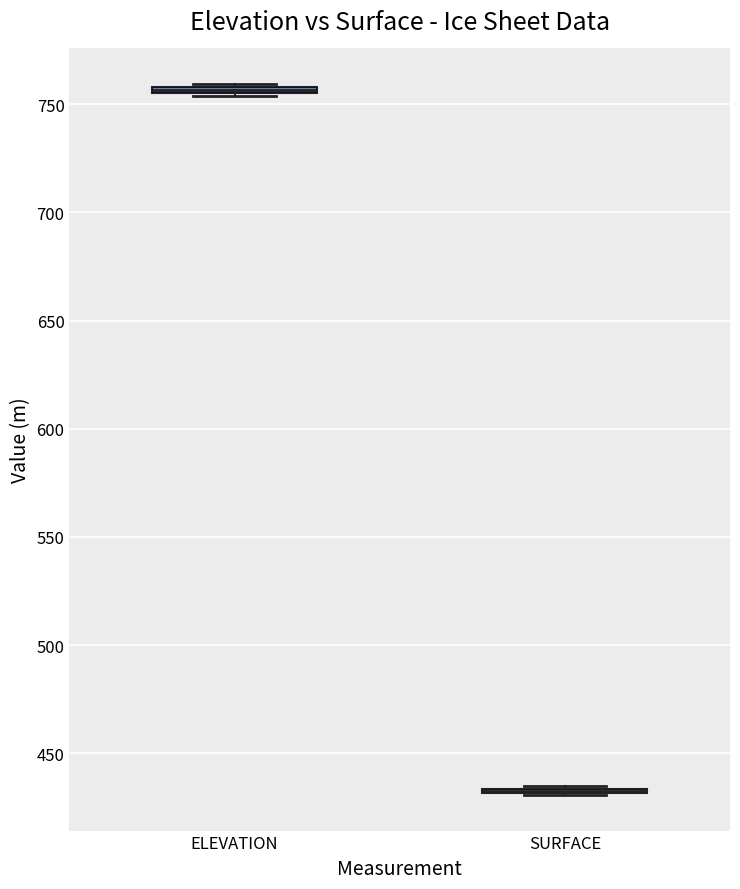

Where is the upper edge of the box for SURFACE on the y-axis? The values are not printed on the chart, so give them approximately, as read against the axis.

435